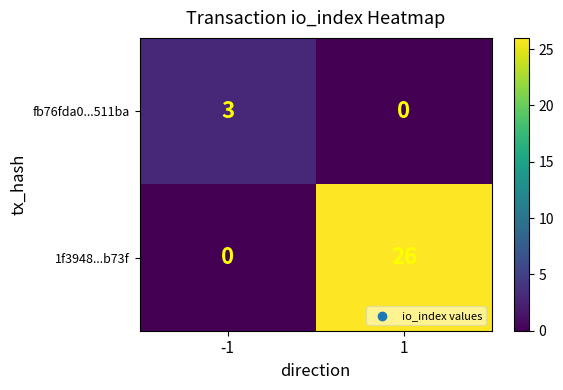

The 1f3948...b73f series shows 0 at -1. True or false?

True